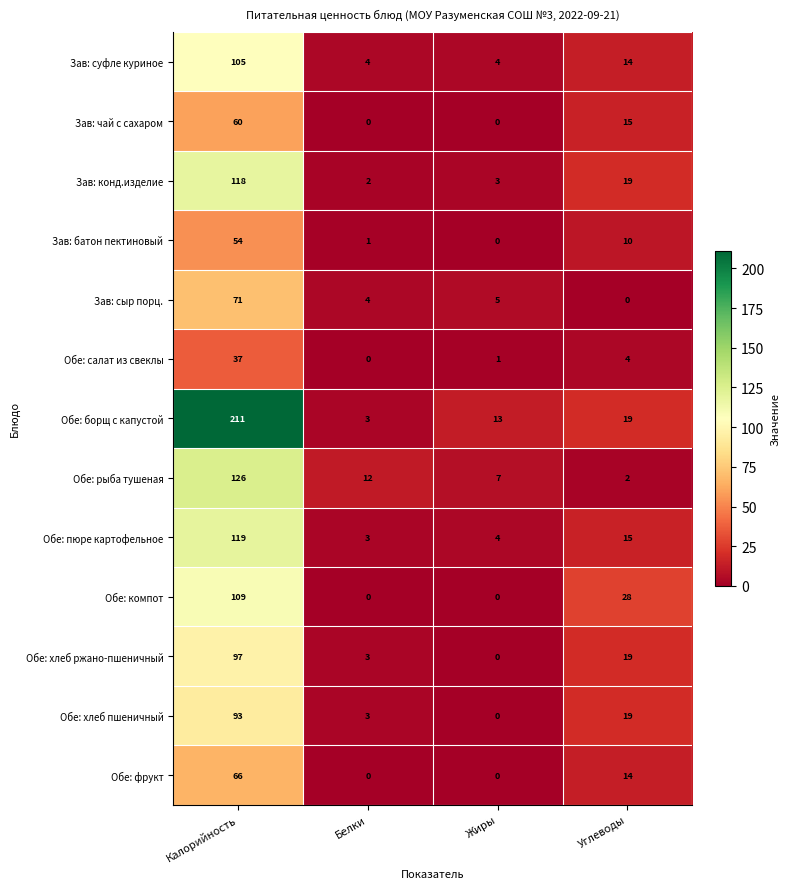

At which label does Зав: чай с сахаром first exceed 15?

Калорийность